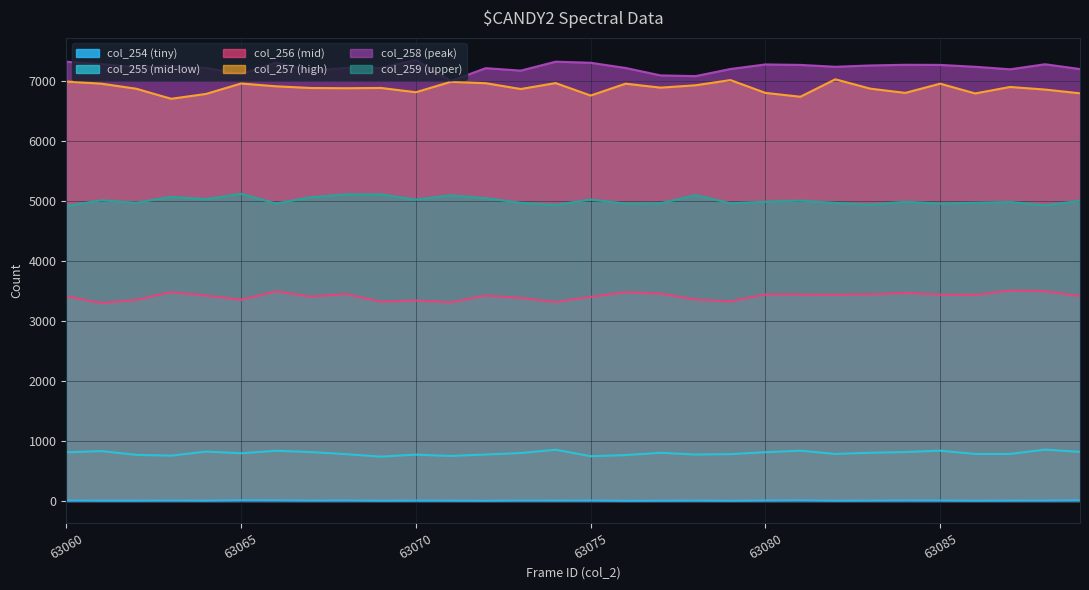

At which category does the chart reach its minimum across all series?

63076